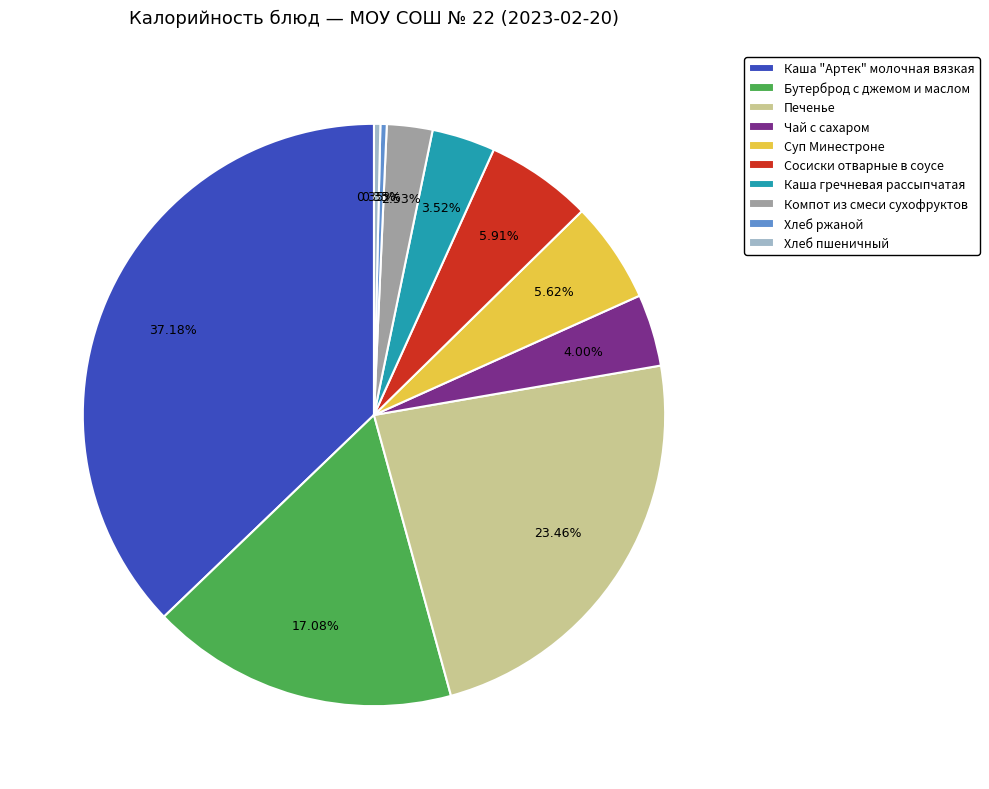

What portion of the pie excludes Каша "Артек" молочная вязкая?

62.8%